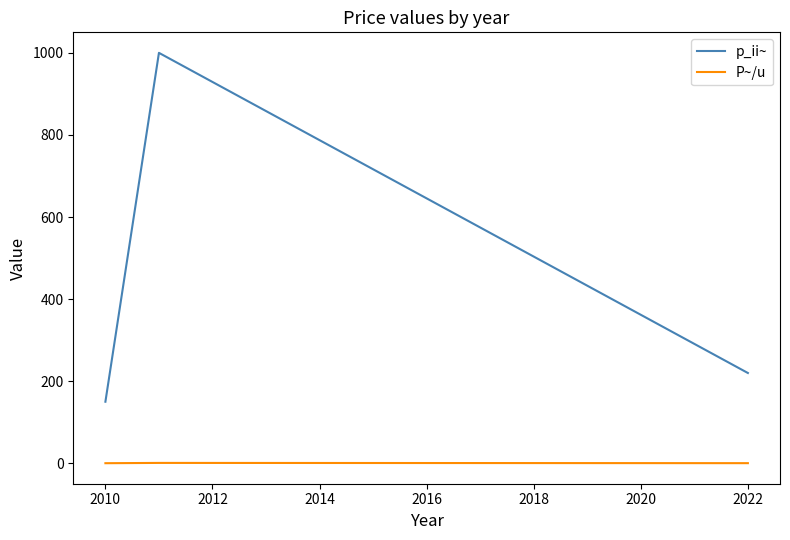

Which series has the widest spread of values?

p_ii~